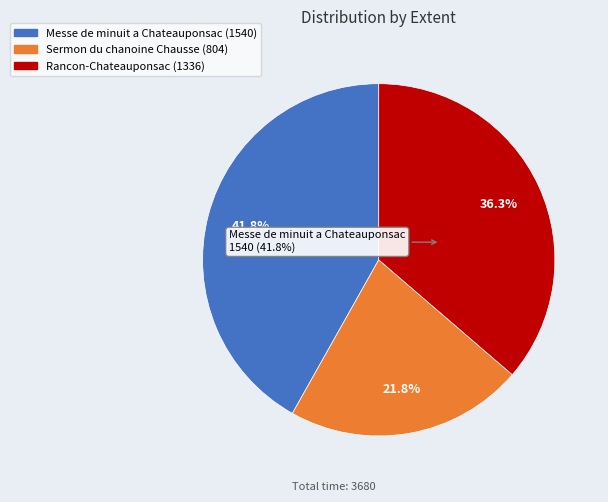

How much of the chart is everything except Messe de minuit a Chateauponsac?

58.2%